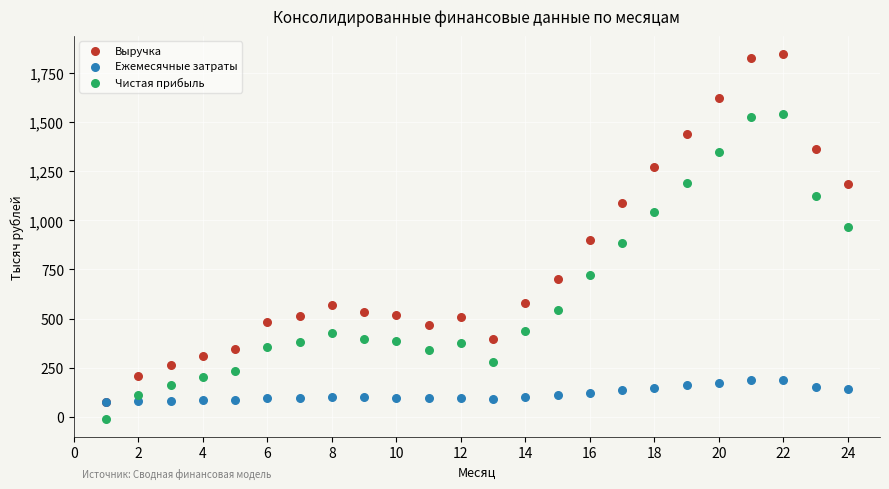

What are all the series names shown in the legend?

Выручка, Ежемесячные затраты, Чистая прибыль